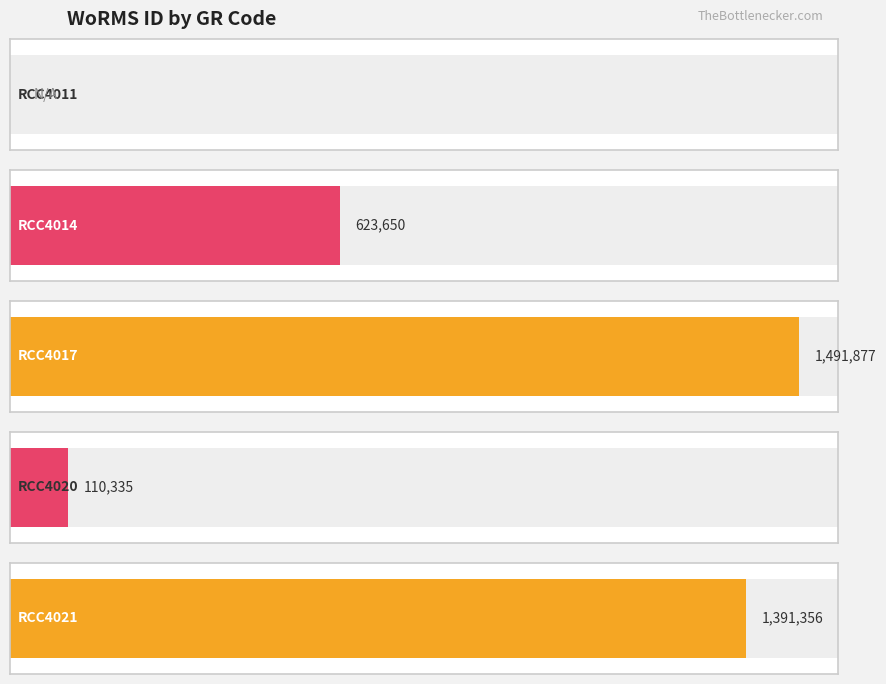

Between RCC4011 and RCC4017, which is larger?

RCC4017